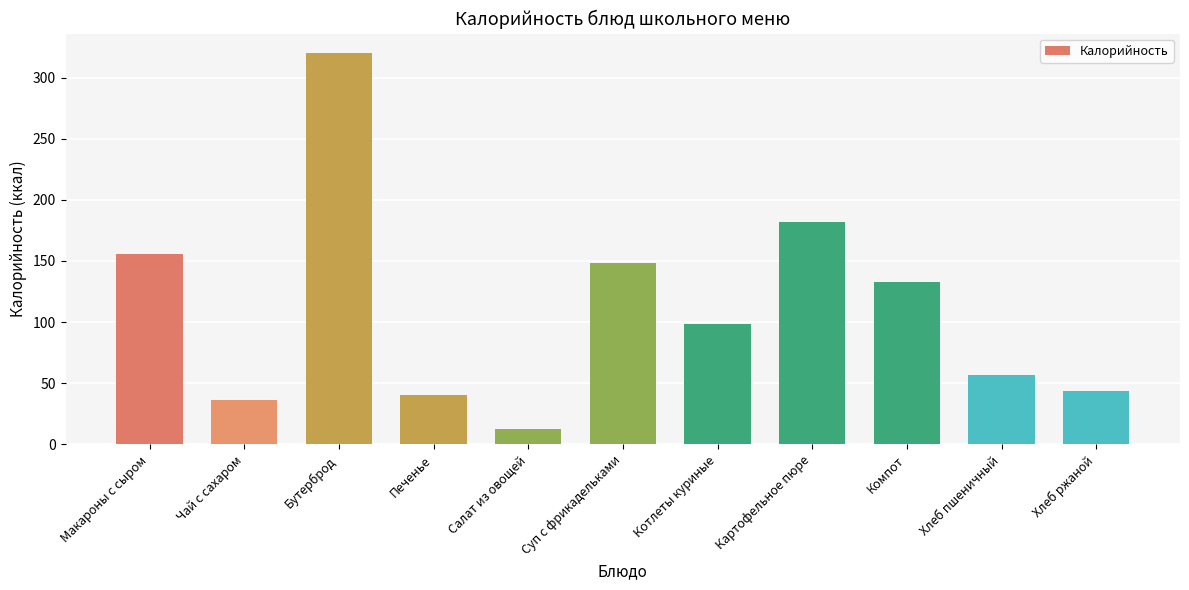

What is the sum of all values?

1227.4